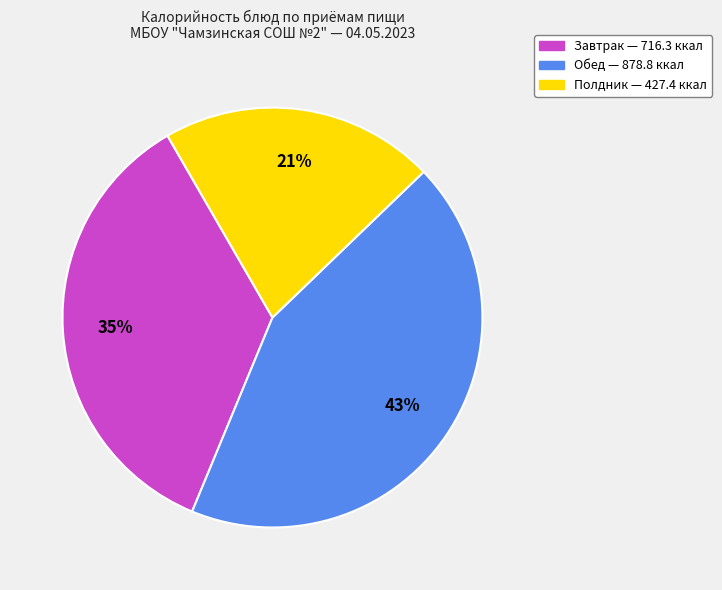

Does any single category account for the majority?

No